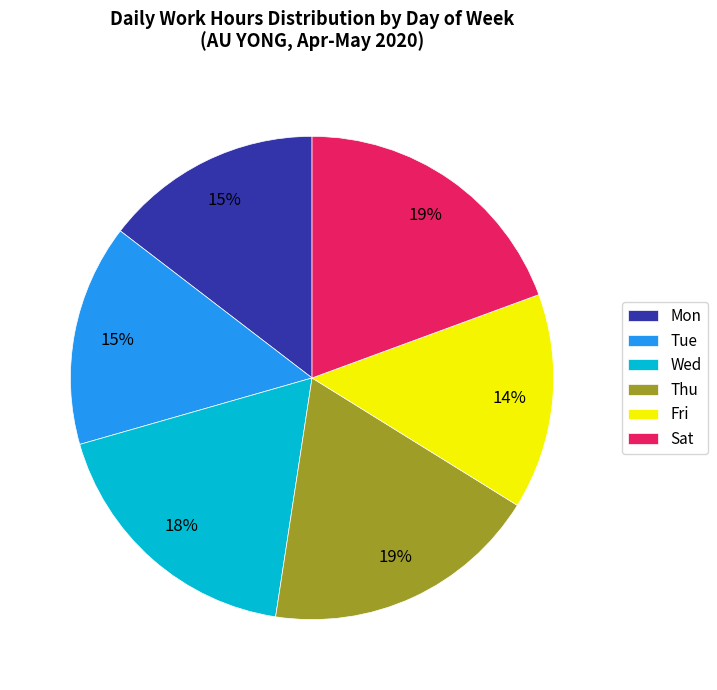

What is the ratio of the value at Sat to the value at Wed?

1.1